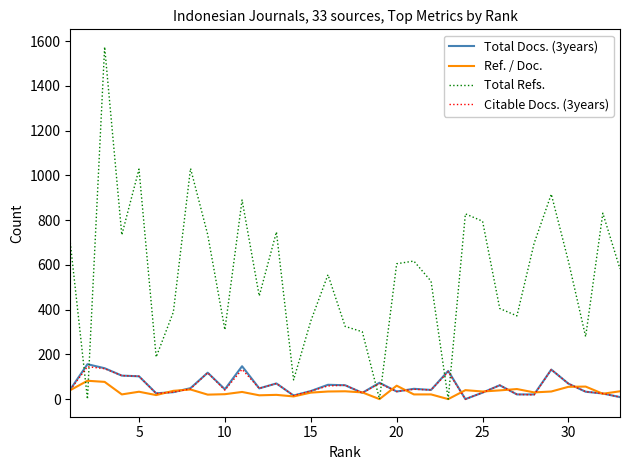

What is the difference between the maximum and minimum values in the Total Refs. series?

1574